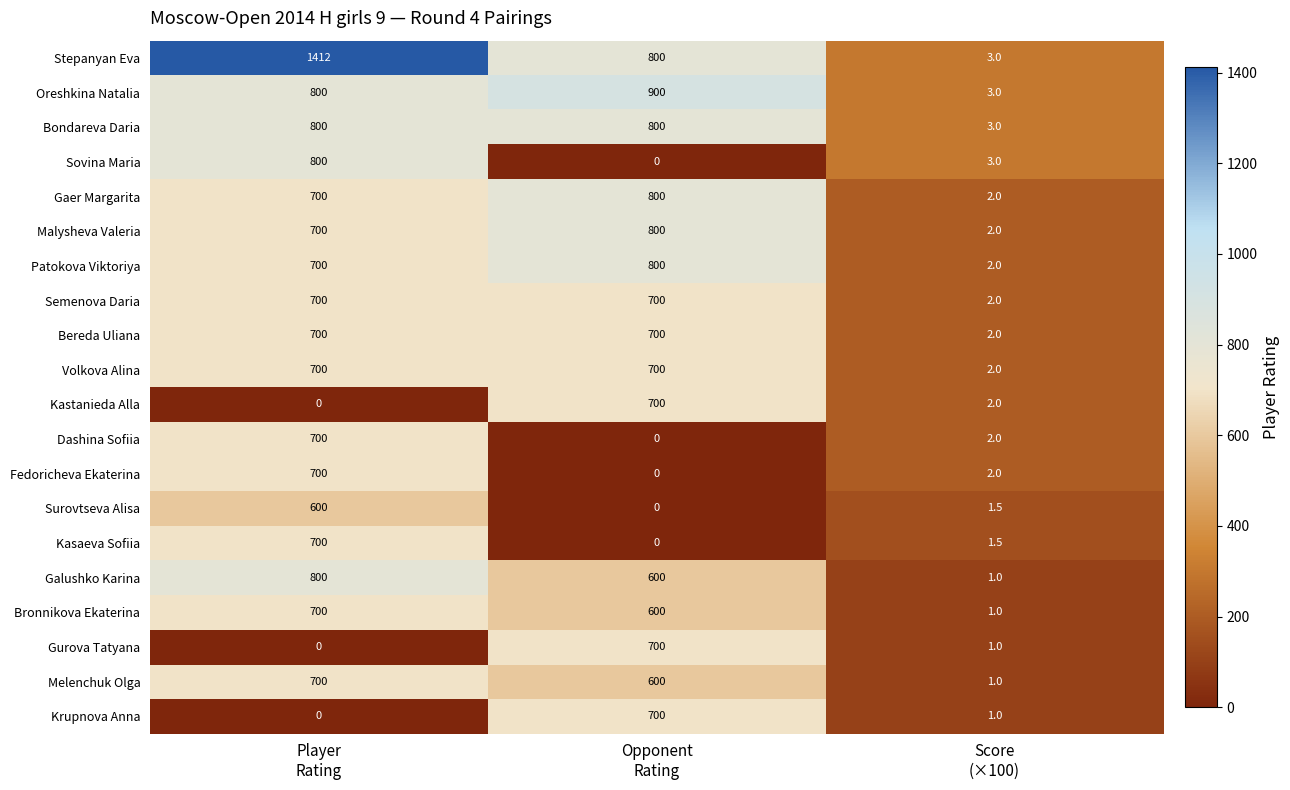

Count the Stepanyan Eva values in the range 3 to 1412.

3